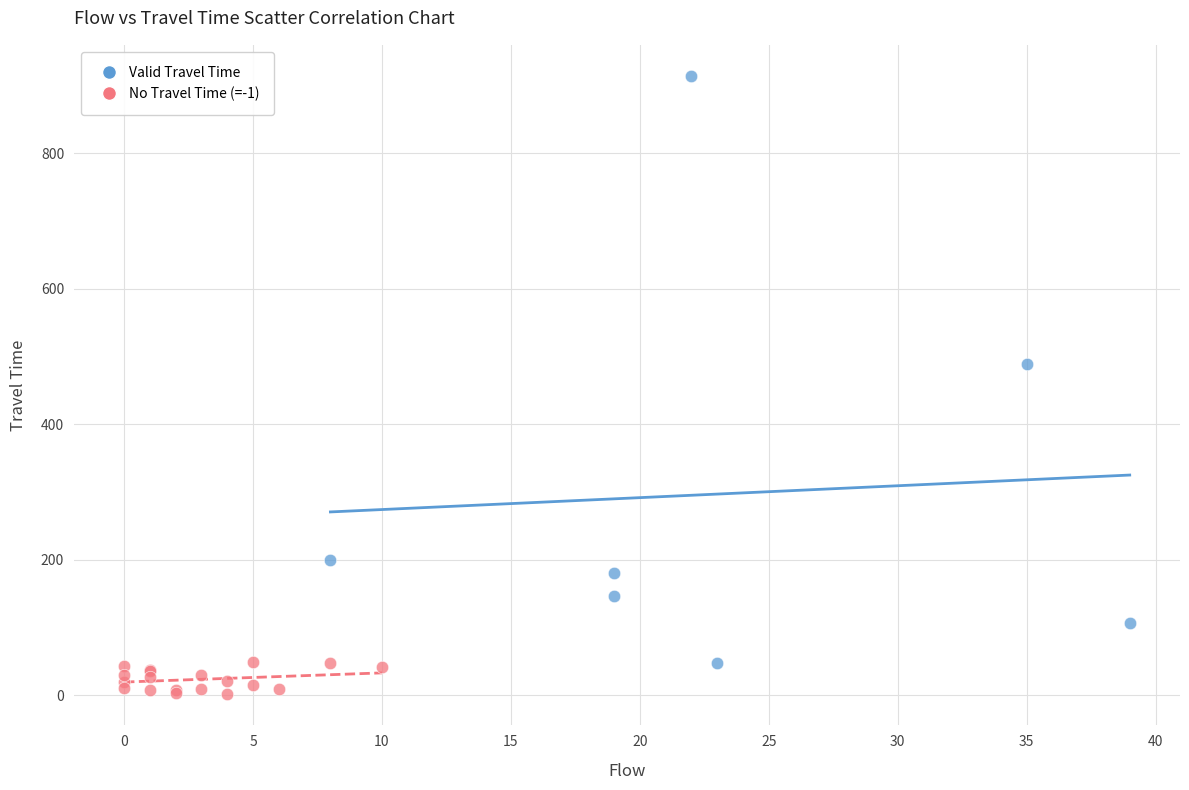

Which series reaches the maximum Y coordinate?

Valid Travel Time